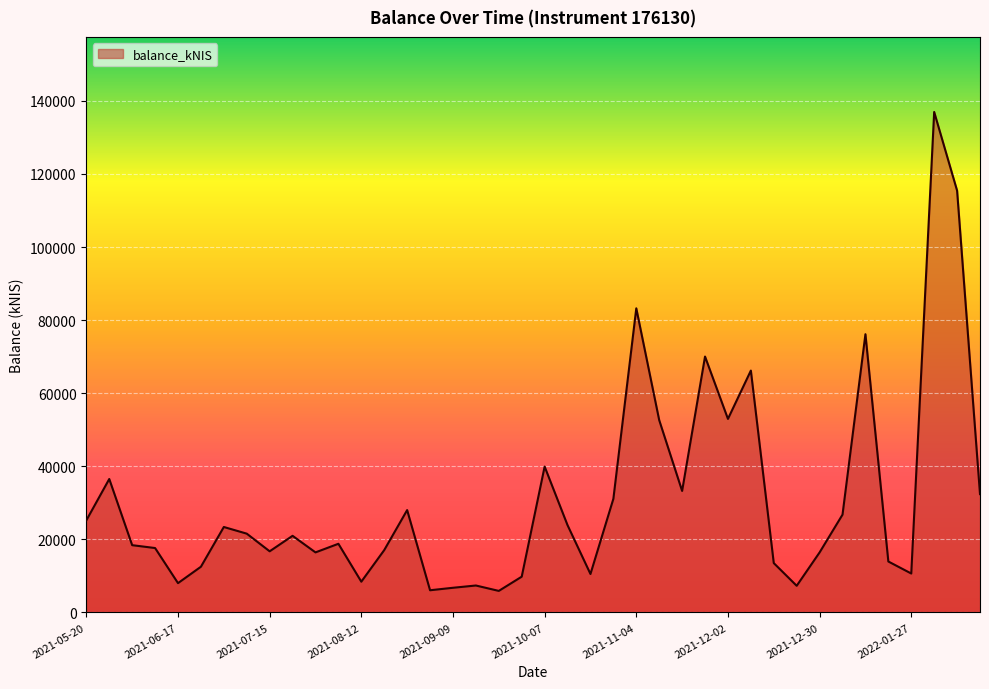

What is the greatest value displayed?

136945.9